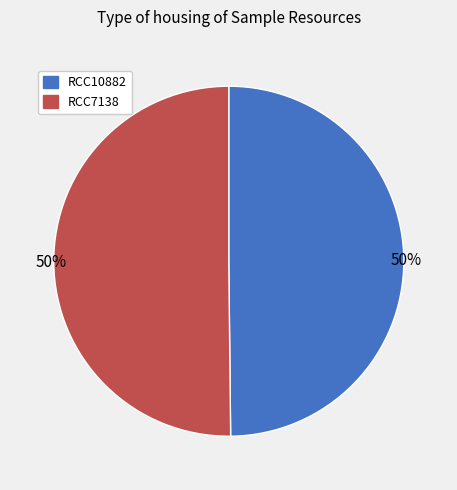

What is the ratio of the value at RCC10882 to the value at RCC7138?

1.0